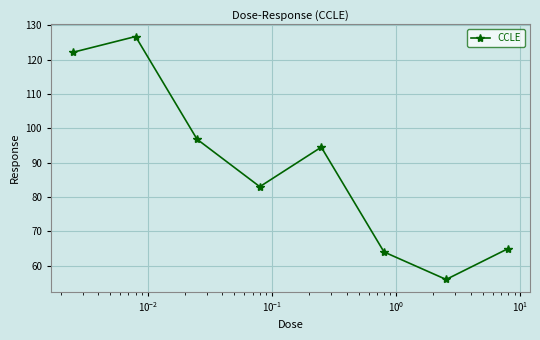

What is the value of the 4th point from the left?

83.0